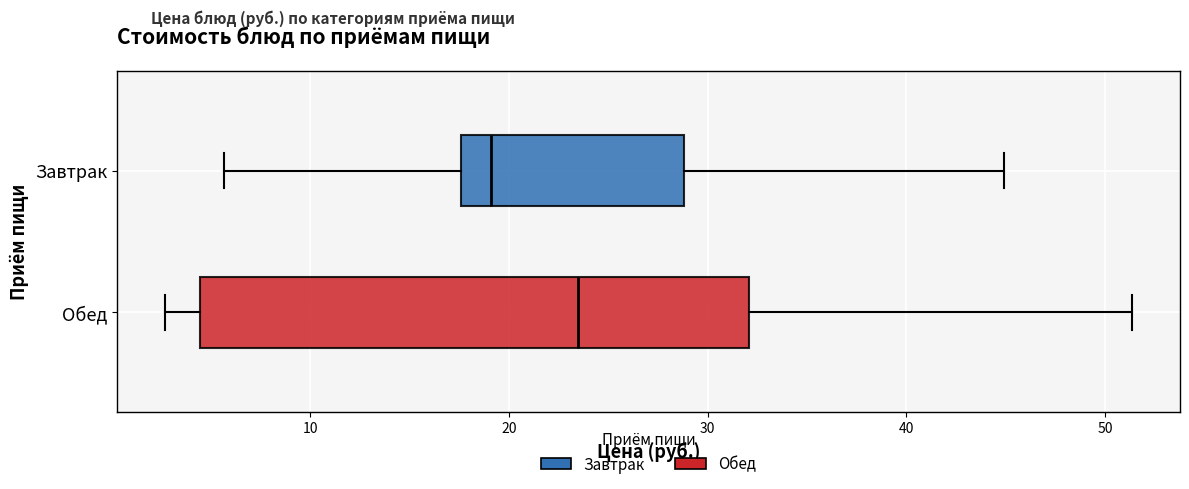

Which box is the widest, from its left edge to its right edge?

Обед